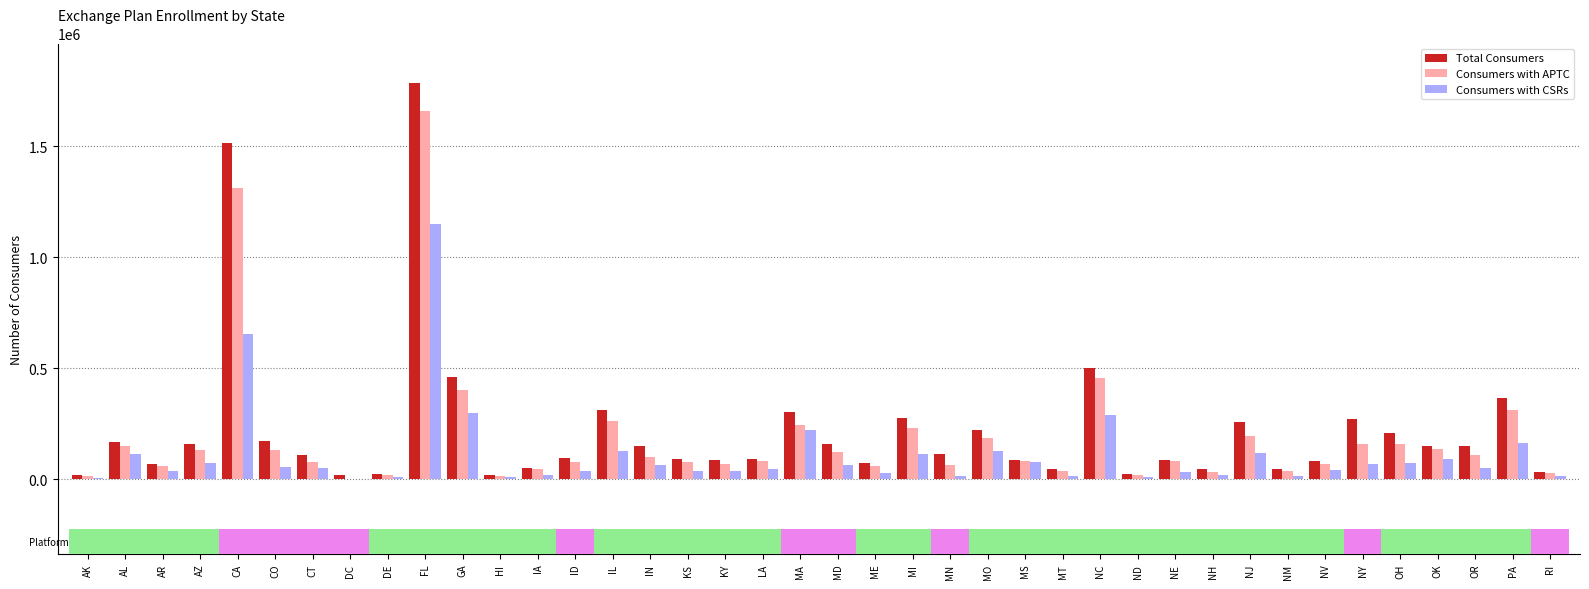

What is the label of the 27th bar from the left?

MT